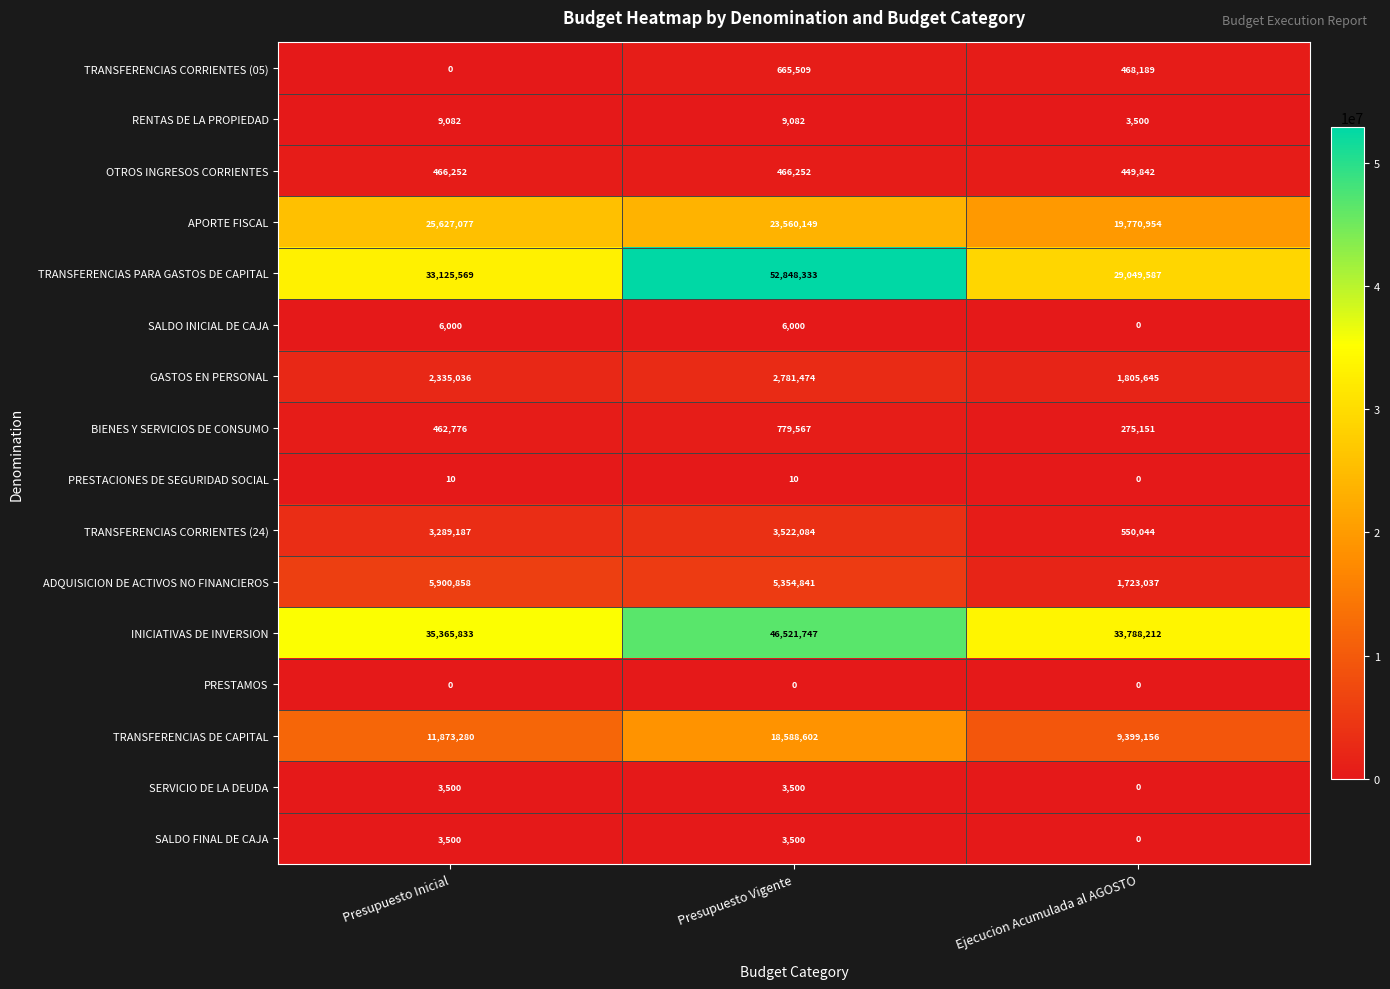

The BIENES Y SERVICIOS DE CONSUMO series shows 779567 at Presupuesto Vigente. True or false?

True